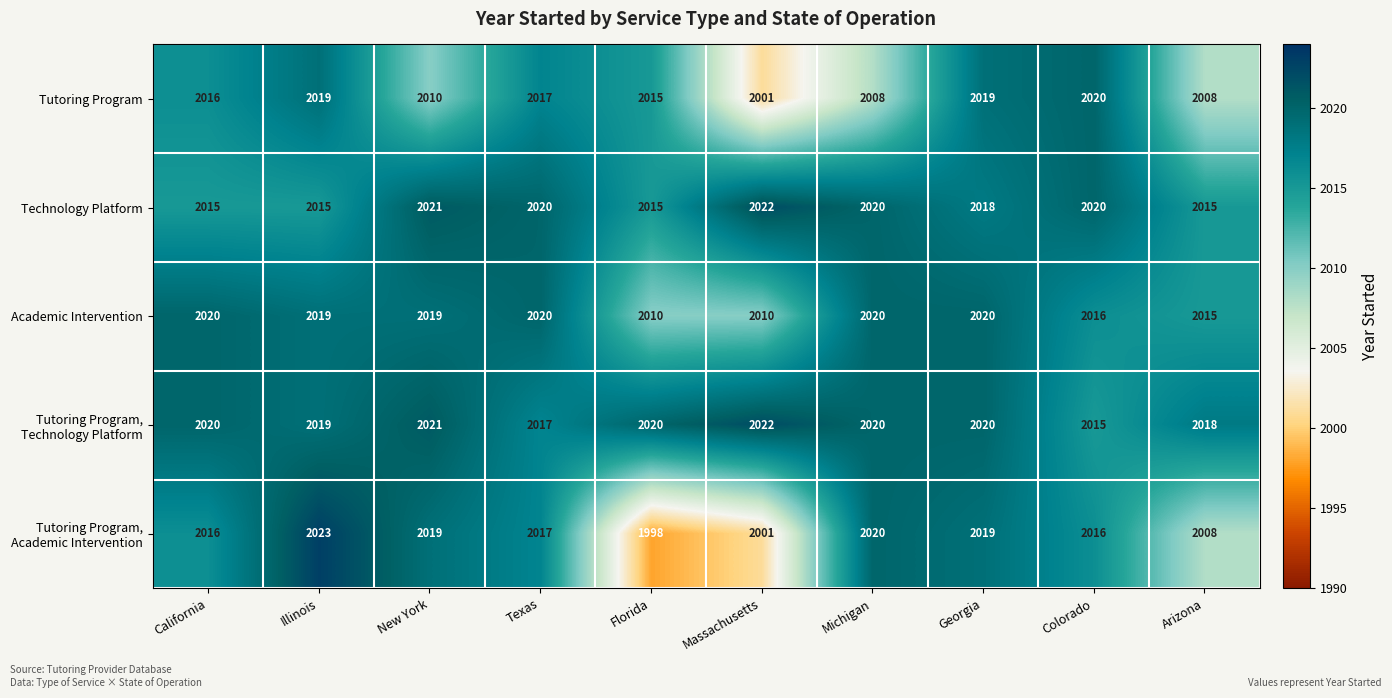

At which category is the sum across all series the highest?

Georgia